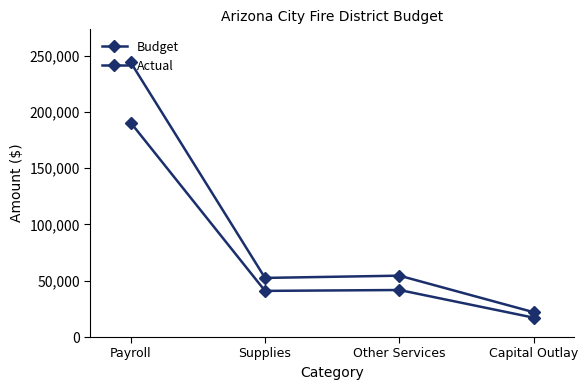

Reading left to right, list all the values displayed in this chart.

Budget: Payroll=244000.0	Supplies=52500.0	Other Services=54500.0	Capital Outlay=22000.0
Actual: Payroll=190455.4	Supplies=40978.9	Other Services=41760.3	Capital Outlay=17172.2